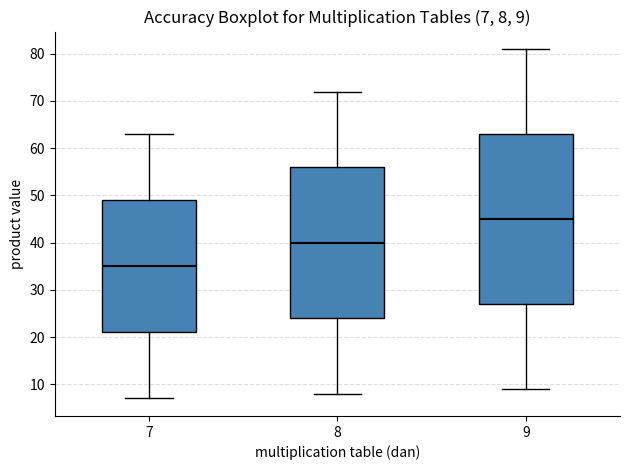

Comparing the boxes themselves (not the whiskers), which one is the tallest?

9